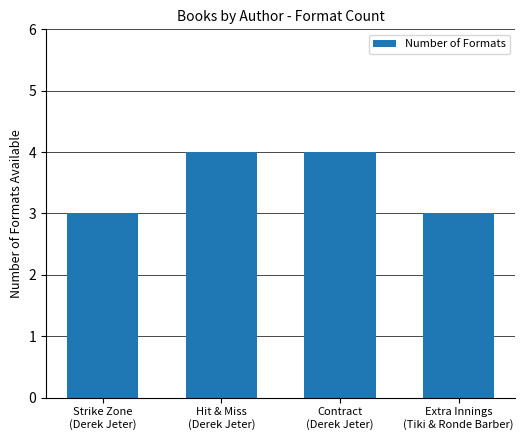

What is the smallest value displayed?

3